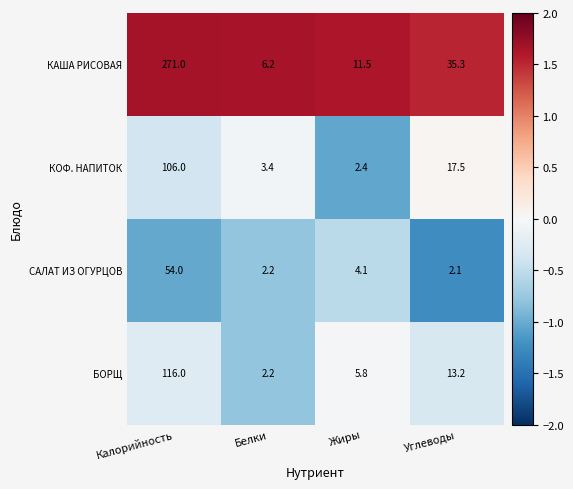

Is it true that САЛАТ ИЗ ОГУРЦОВ equals 2.2 at Белки?

True